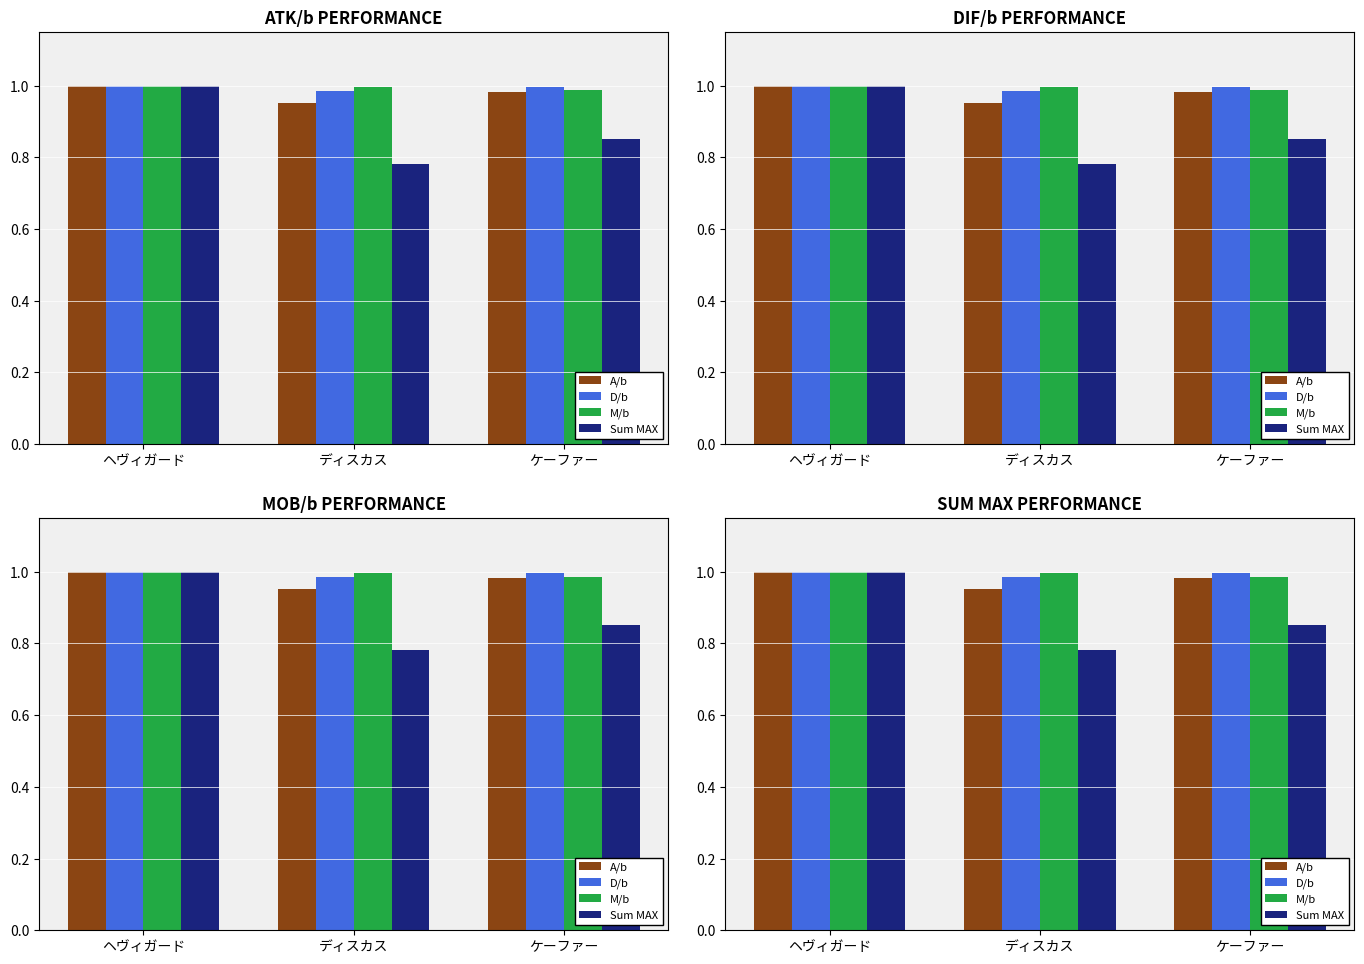

Reading right to left, what are all the values shown in this chart?

A/b: ケーファー=1.0	ディスカス=1.0	ヘヴィガード=1.0
D/b: ケーファー=1.0	ディスカス=1.0	ヘヴィガード=1.0
M/b: ケーファー=1.0	ディスカス=1.0	ヘヴィガード=1.0
Sum MAX: ケーファー=0.9	ディスカス=0.8	ヘヴィガード=1.0